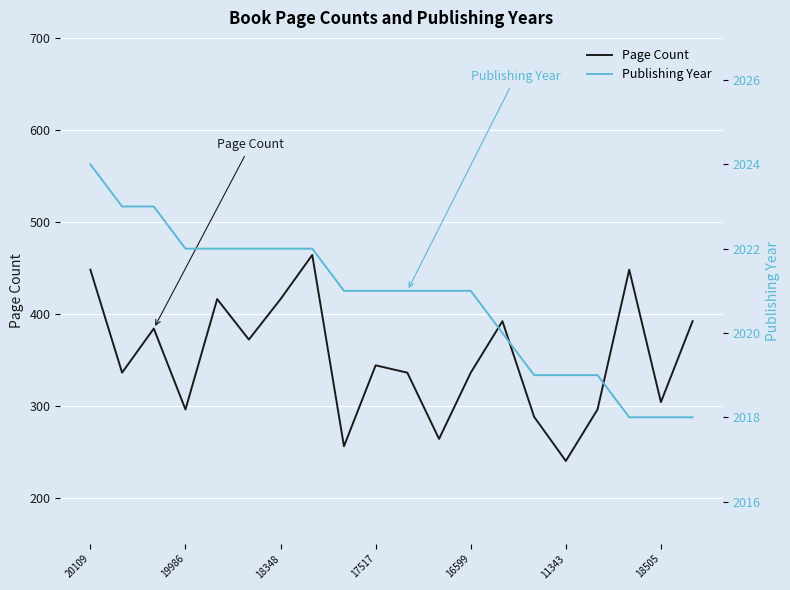

What is the difference between the highest and lowest values at 8?

1765